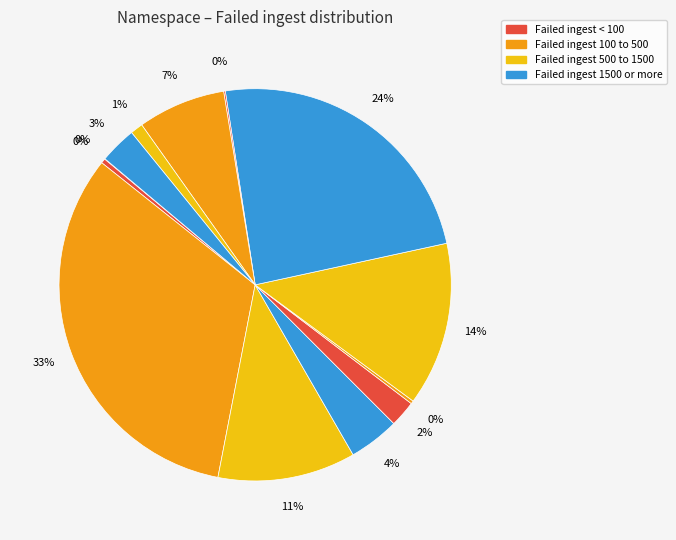

Does any single category account for the majority?

No